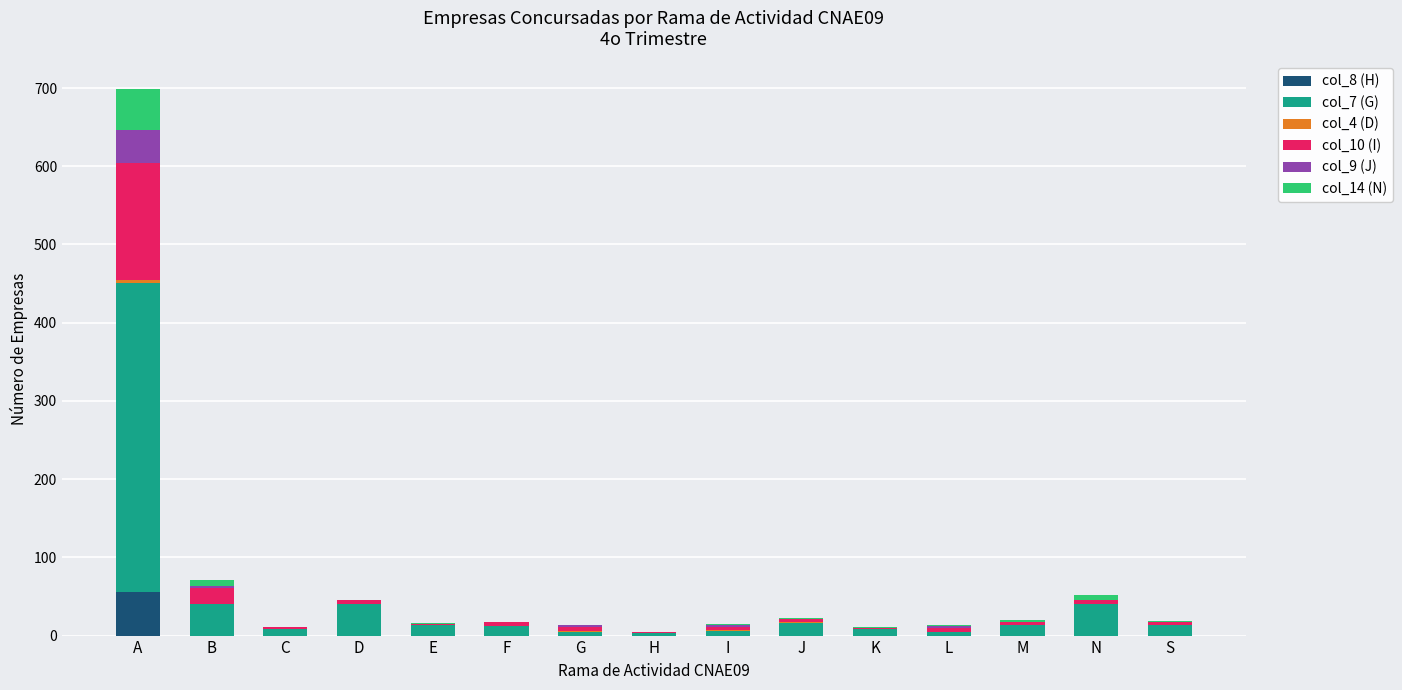

The col_8 (H) series shows 0 at L. True or false?

True